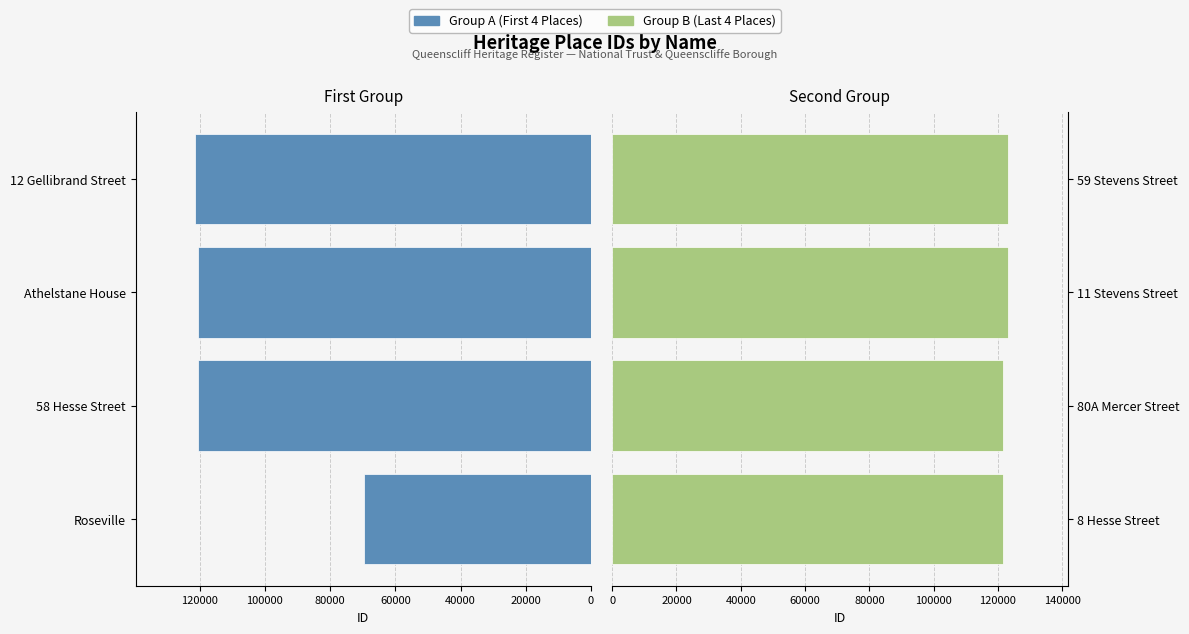

What are all the series names shown in the legend?

Group A (First 4 Places), Group B (Last 4 Places)